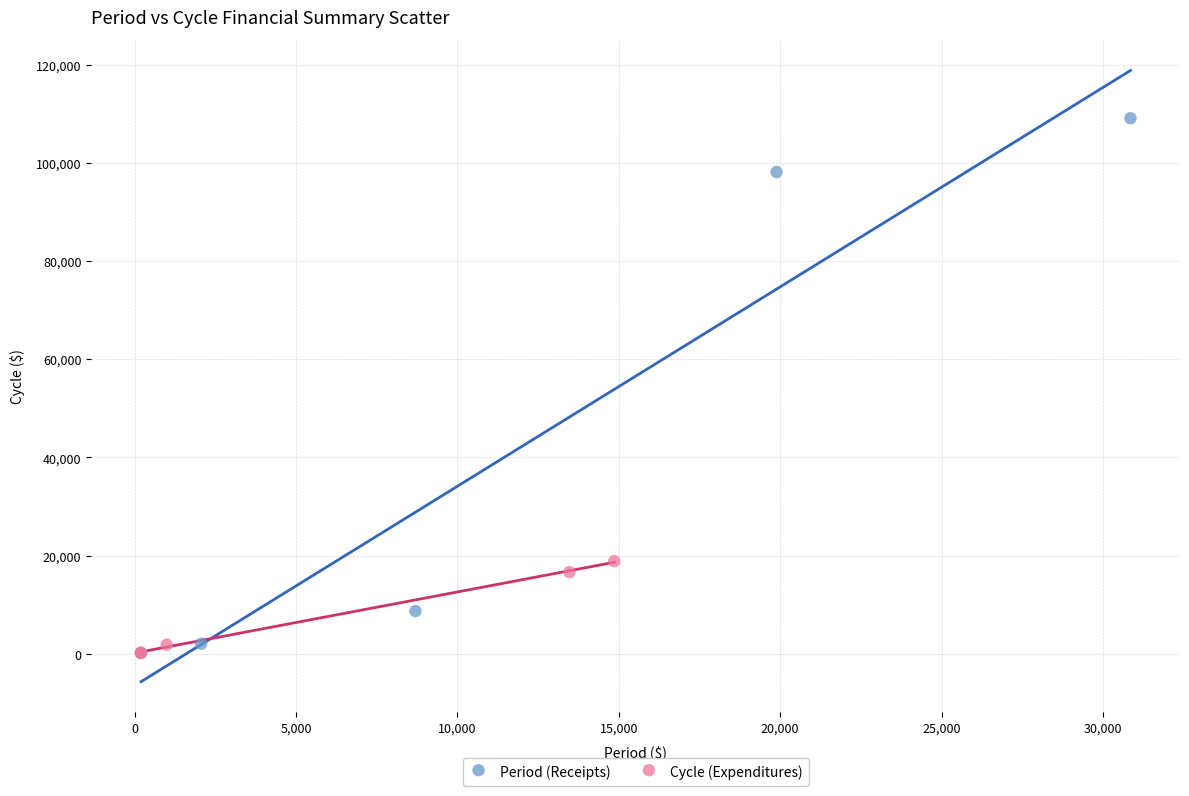

What are all the series names shown in the legend?

Period (Receipts), Cycle (Expenditures)